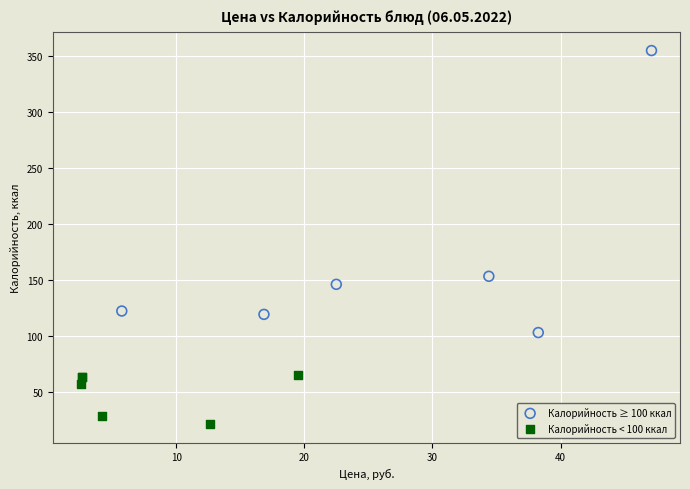

What are all the series names shown in the legend?

Калорийность ≥ 100 ккал, Калорийность < 100 ккал